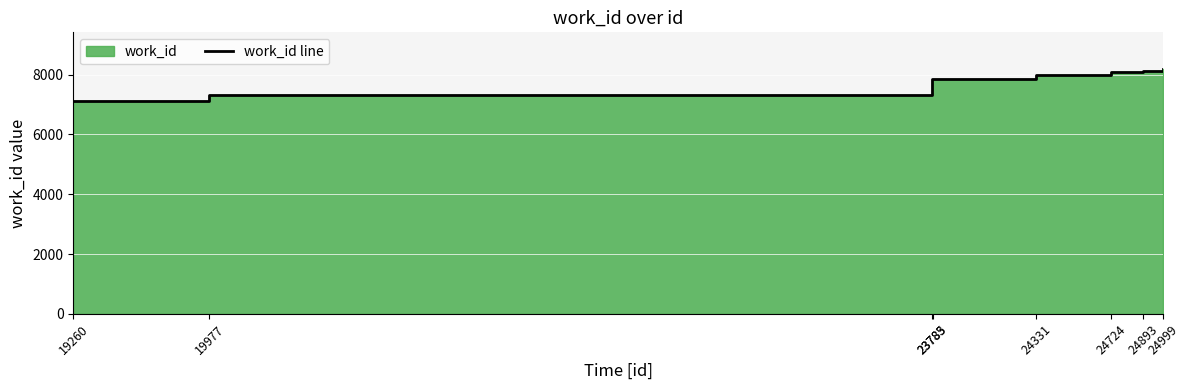

The value at 24999 is 8189. True or false?

True